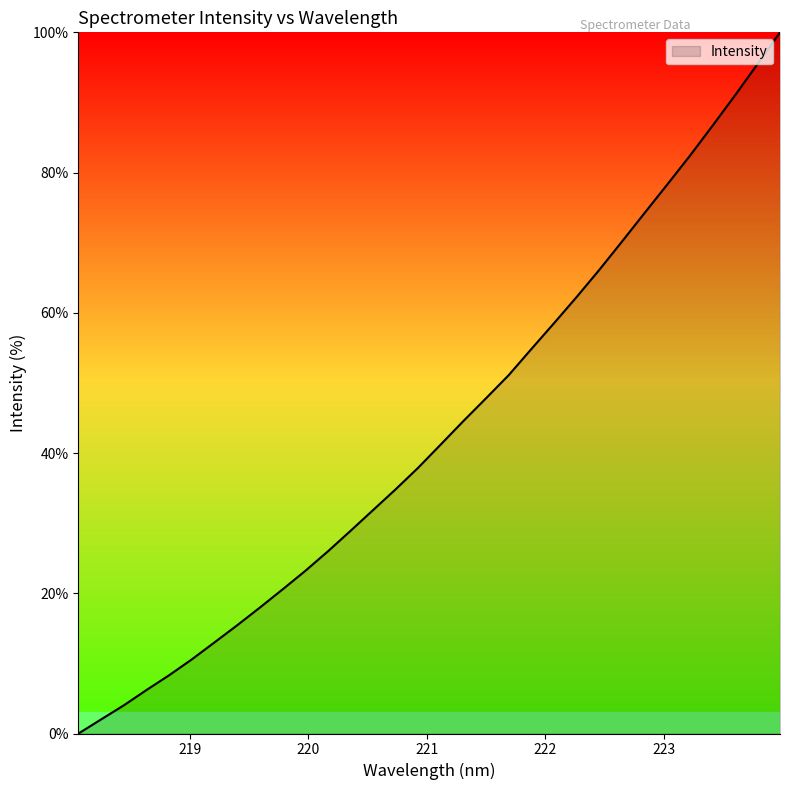

What is the maximum value shown in the chart?

100.0